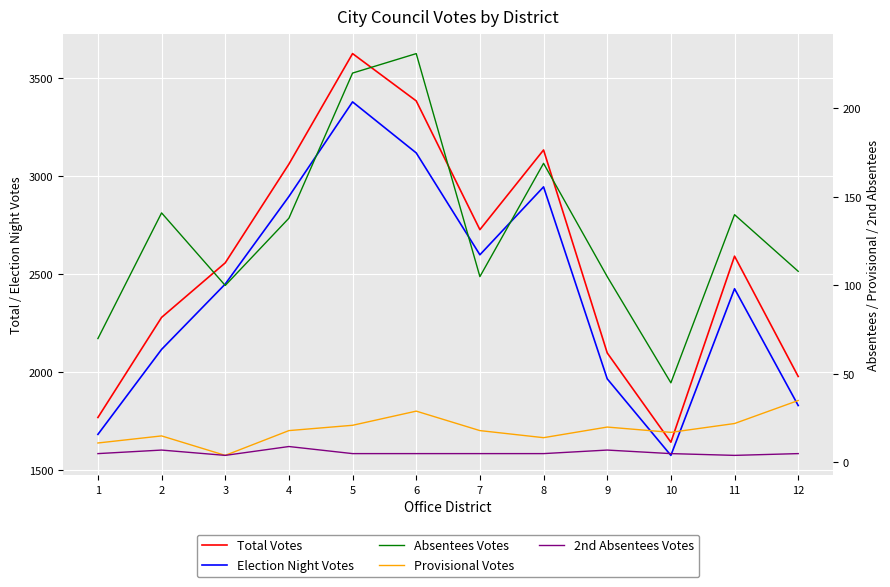

What is the average value of the Total Votes series?

2571